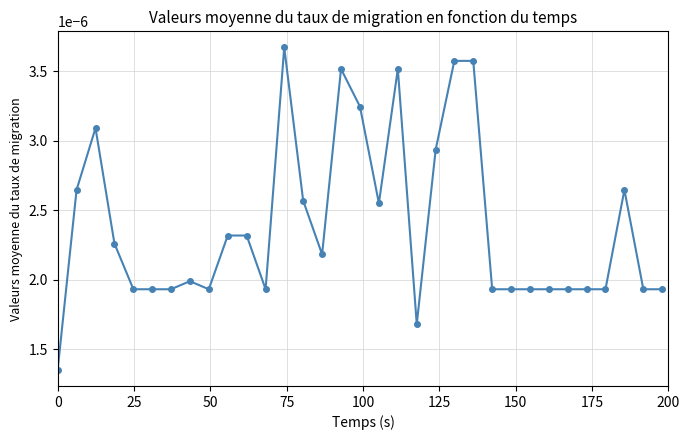

How many values are between 0 and 1?

33